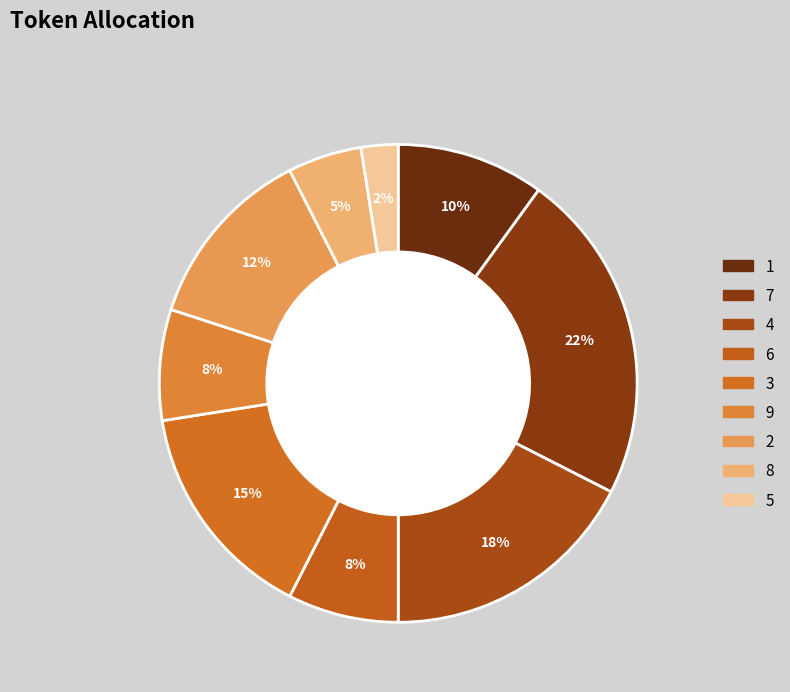

Is there a majority slice in this chart?

No